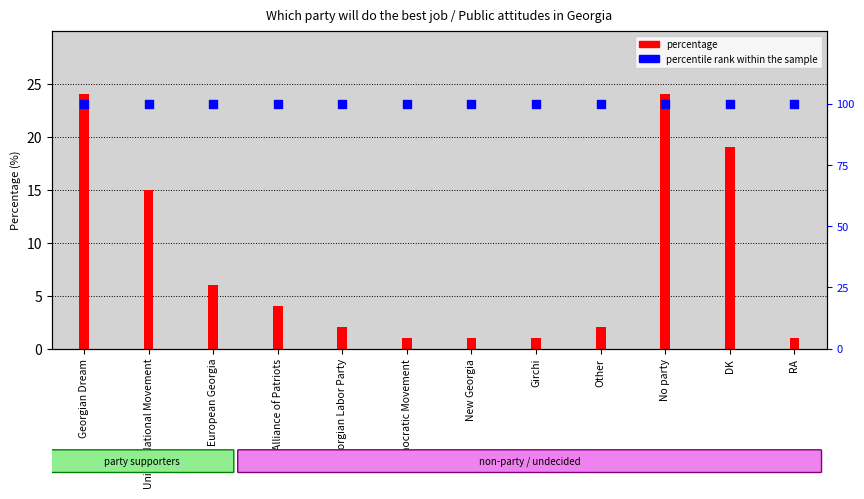

Is the value of percentage at Girchi greater than the value of percentile rank within the sample at Alliance of Patriots?

No